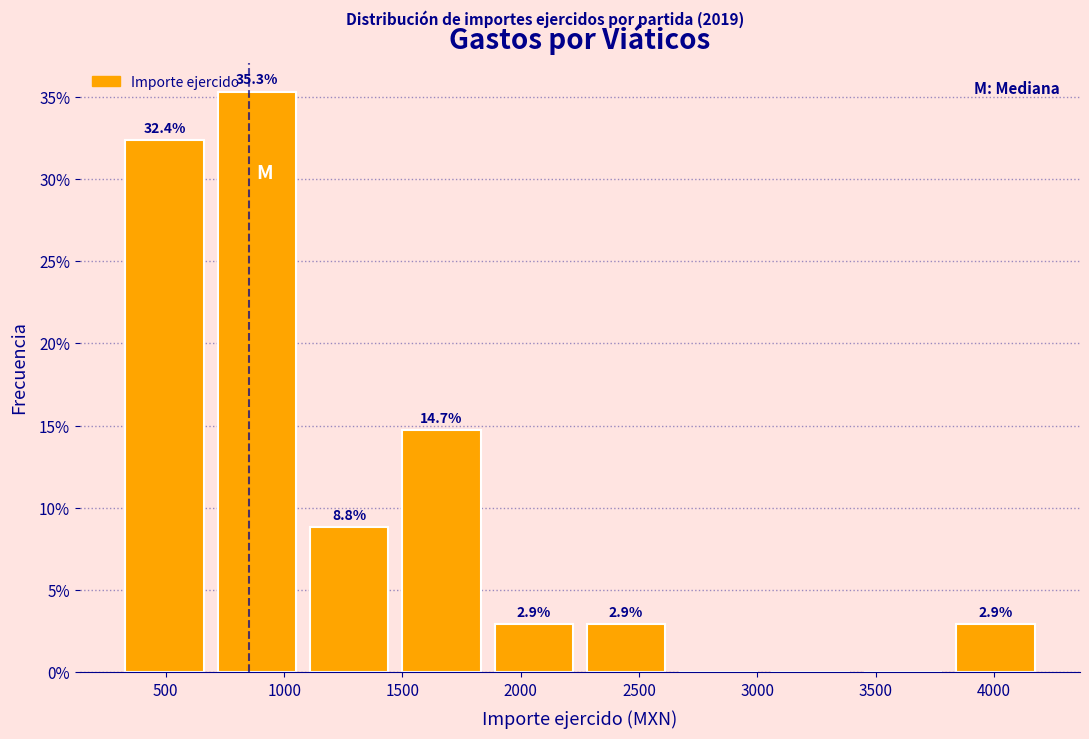

Over which range of the x-axis is the bar tallest?

690 to 1080